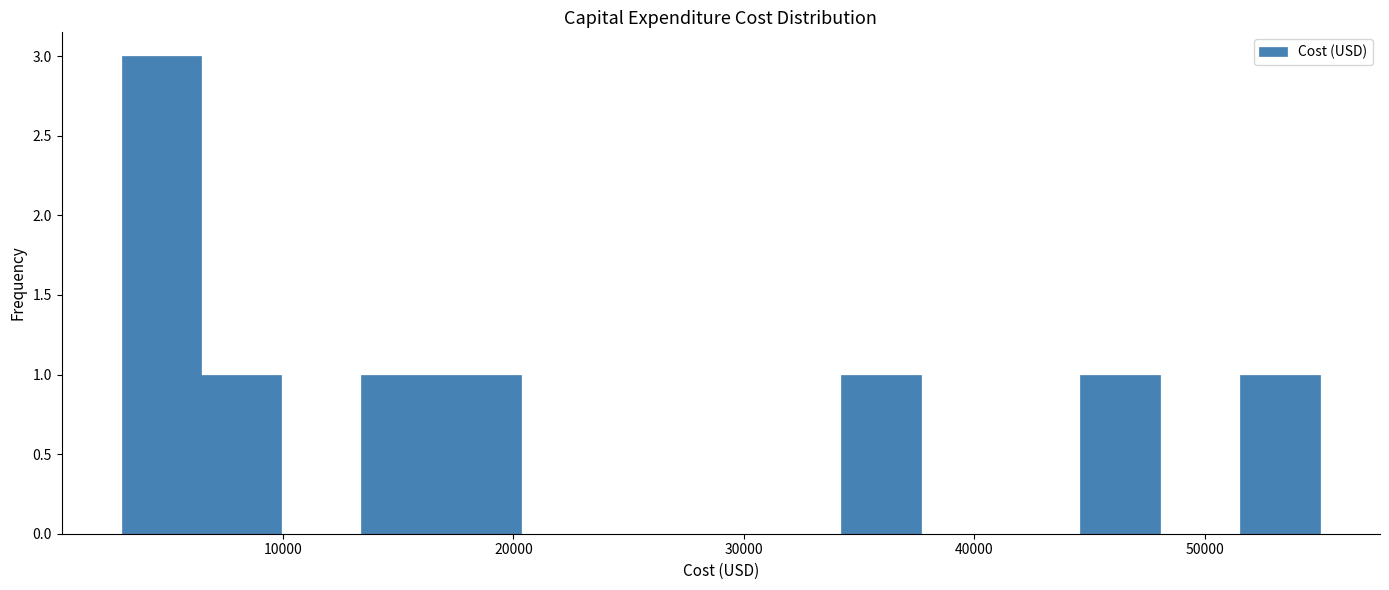

Around what value on the x-axis is the tallest bar? Give the approximate position of its centre, as read against the axis.

5000